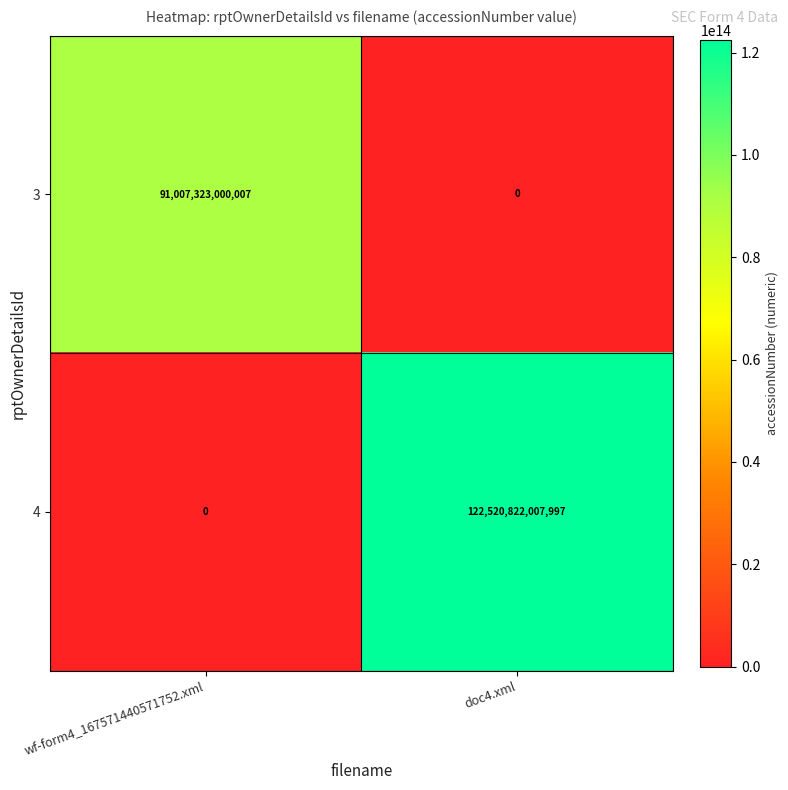

Which series has the widest spread of values?

4